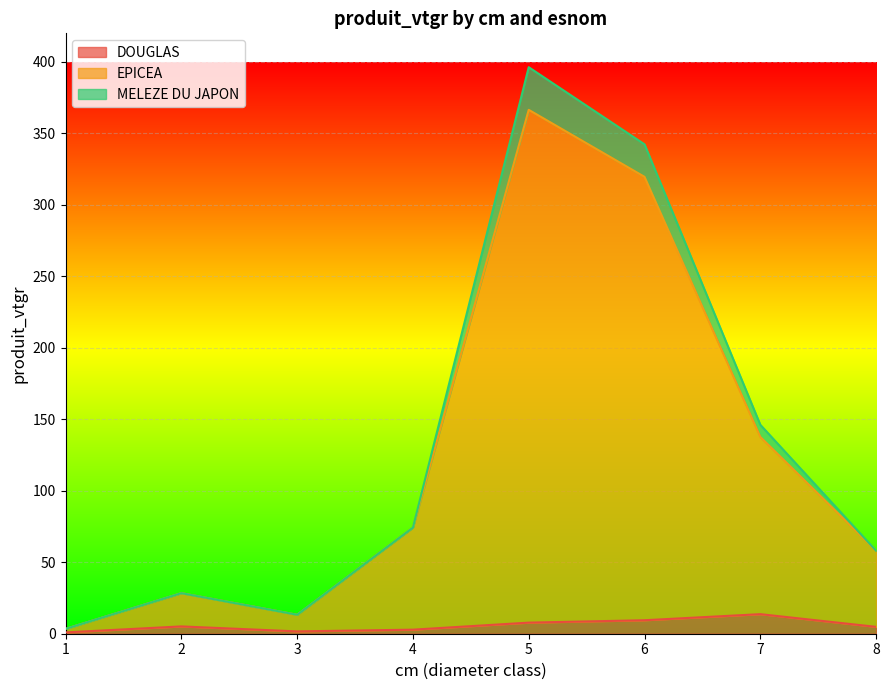

Where is the first local maximum for DOUGLAS?

2